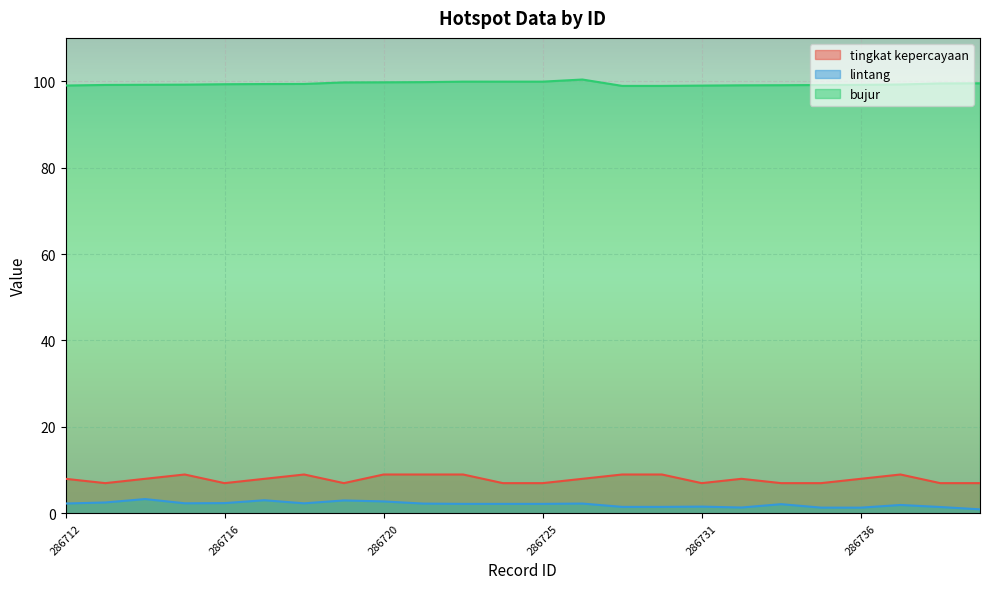

True or false: tingkat kepercayaan and lintang intersect in this chart.

False